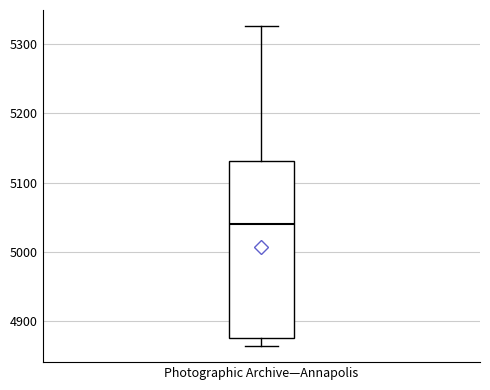

Read this box plot against the y-axis: the position of the median line, the range covered by the box, and the ends of both whiskers. The values are not printed on the chart, so give them approximately, as read against the axis.

median 5040, box 4880 to 5130, whiskers 4860 to 5330